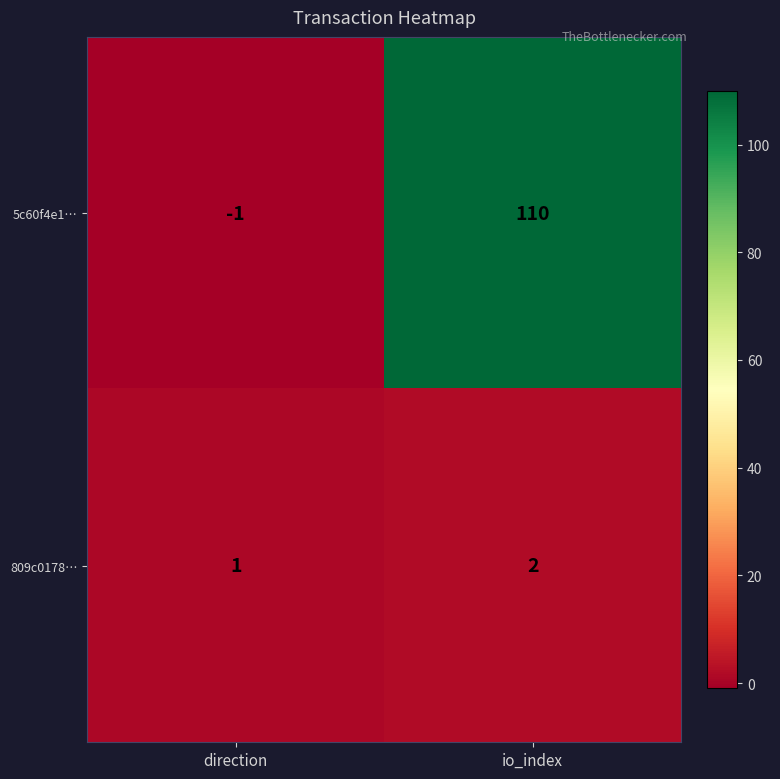

Which series has the largest range (max minus min)?

5c60f4e1…